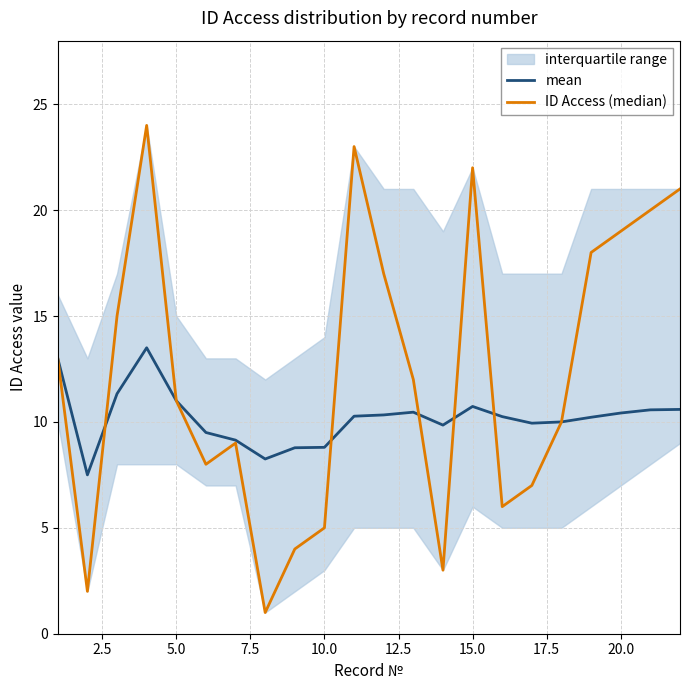

True or false: mean has a value of 11.0 at 5.0.

True